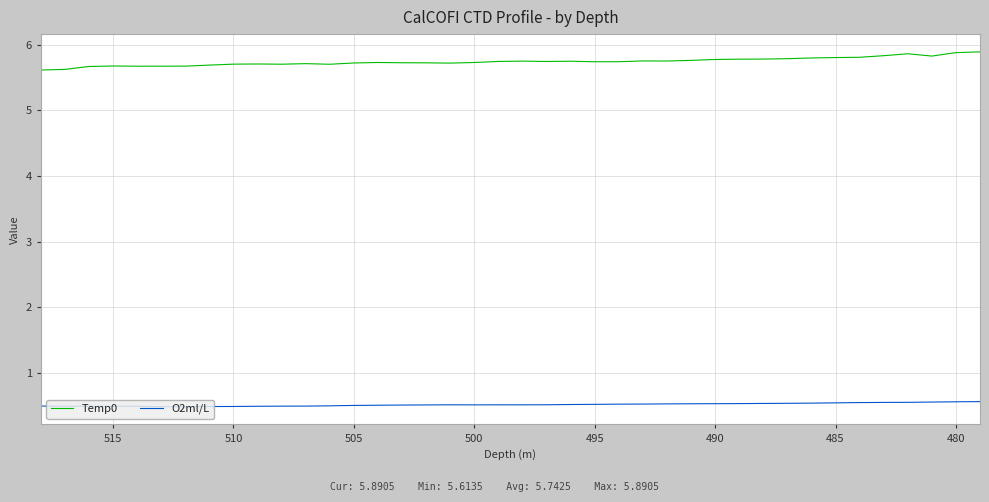

What is the spread (max minus min) of values at 485?

5.2